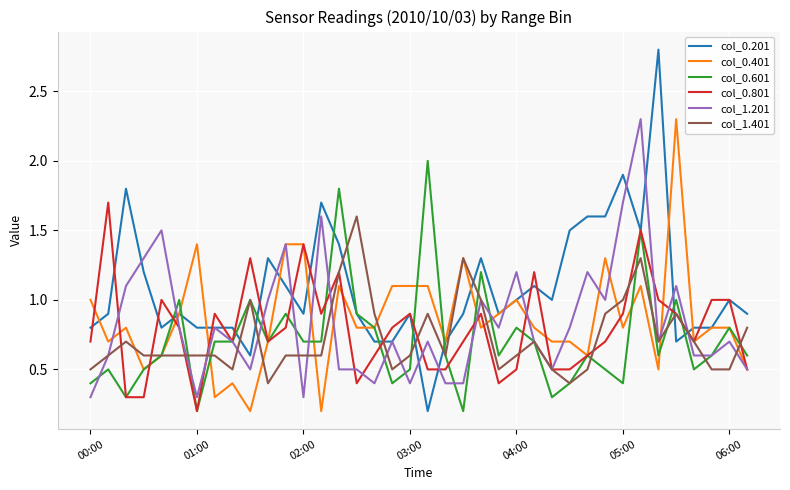

Which series ends up on top after the final intersection of col_0.201 and col_1.401?

col_0.201